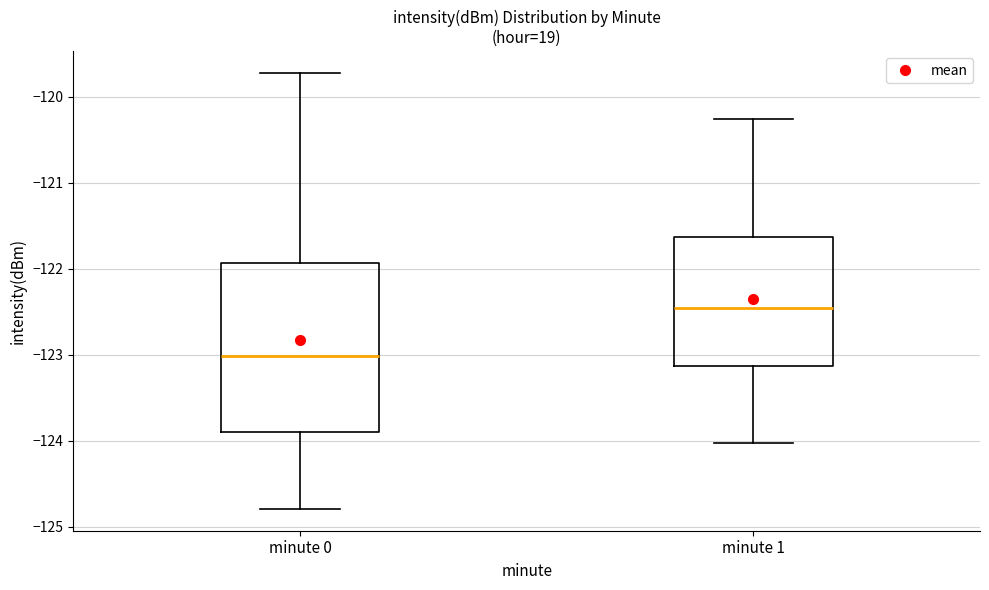

Which box has the highest median line?

minute 1